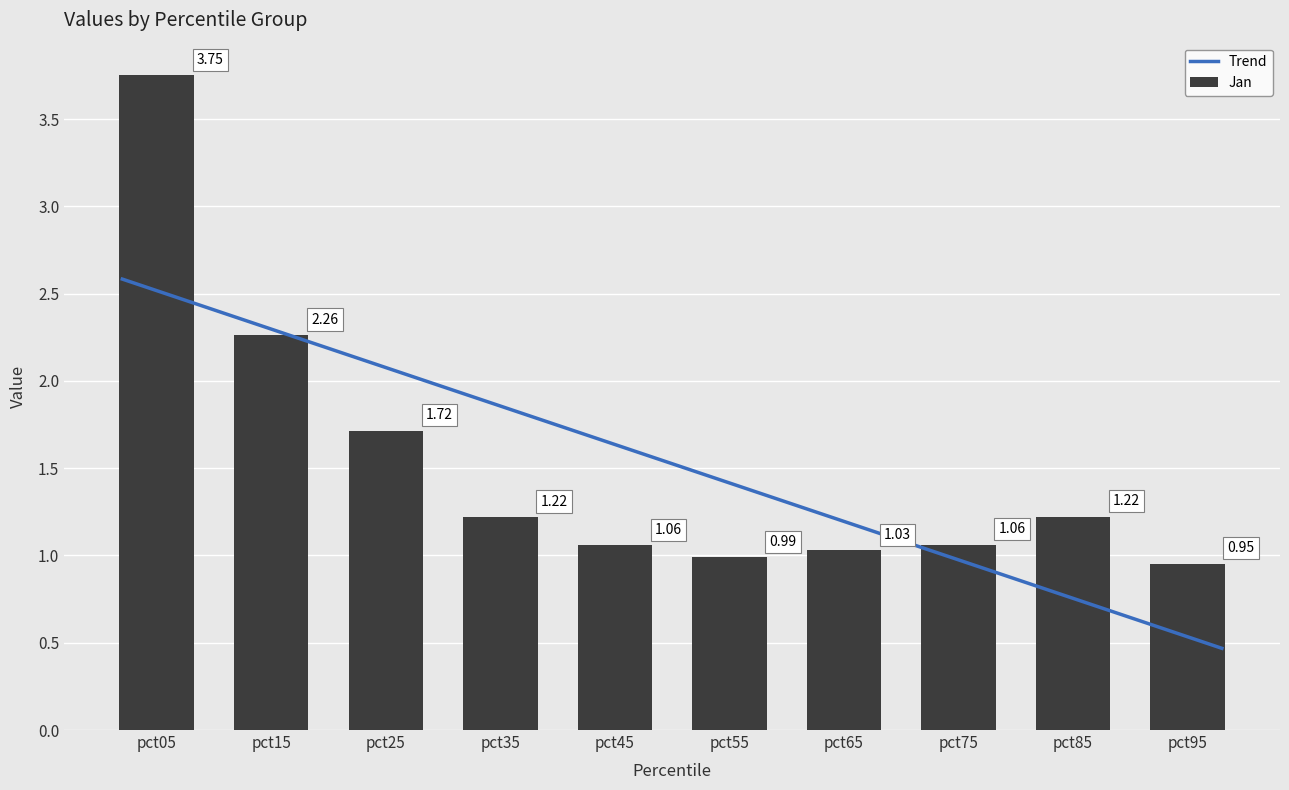

Are the bars grouped side by side (vs. stacked)?

Yes